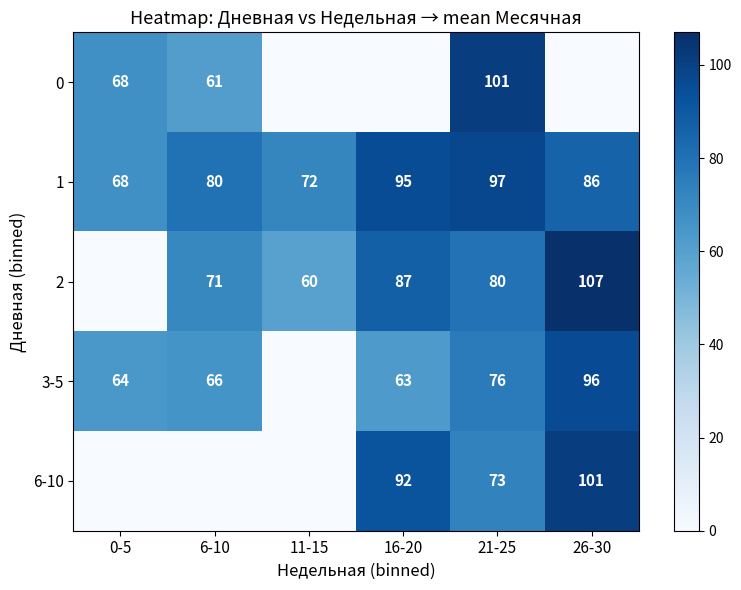

Count the number of categories in the chart.

6